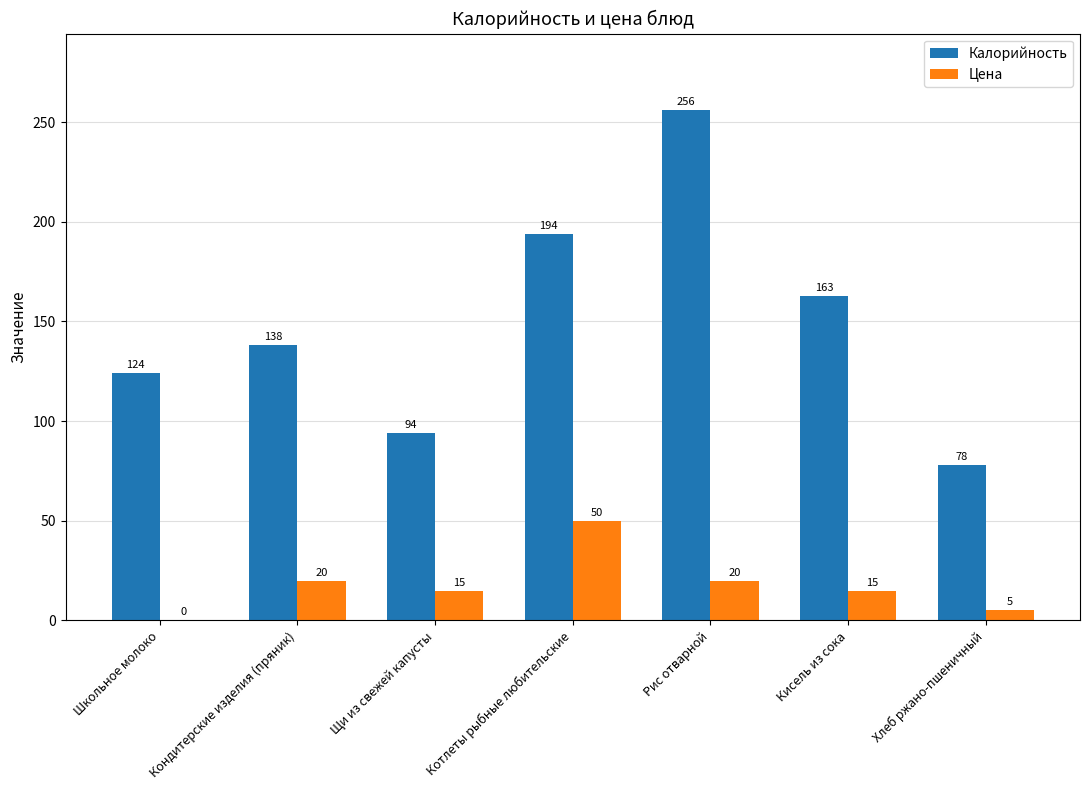

What is the difference between the Цена values at Хлеб ржано-пшеничный and Щи из свежей капусты?

10